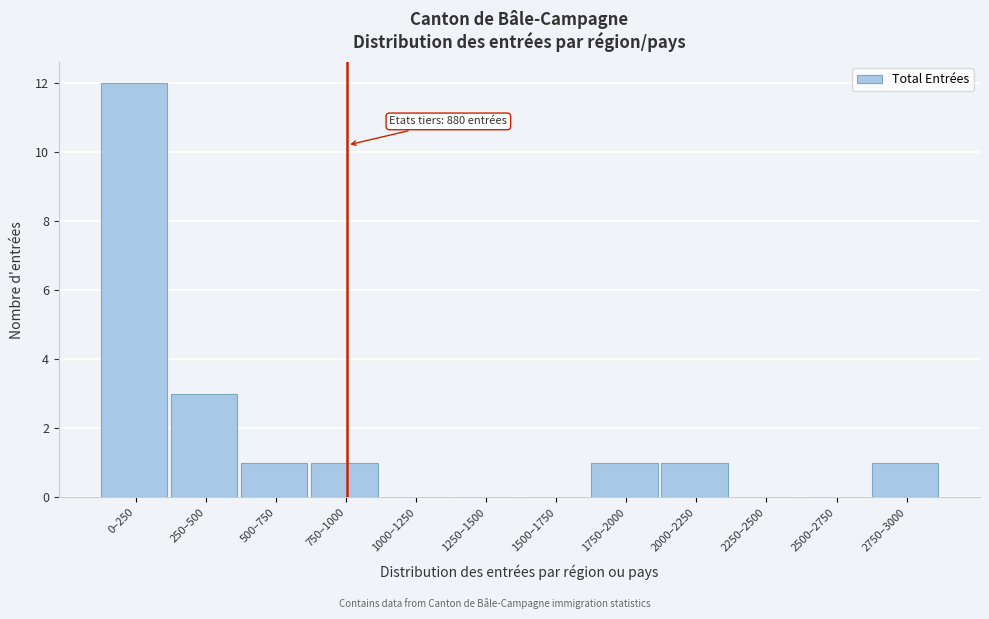

Reading left to right, what are all the values shown in this chart?

0–250=12	250–500=3	500–750=1	750–1000=1	1000–1250=0	1250–1500=0	1500–1750=0	1750–2000=1	2000–2250=1	2250–2500=0	2500–2750=0	2750–3000=1